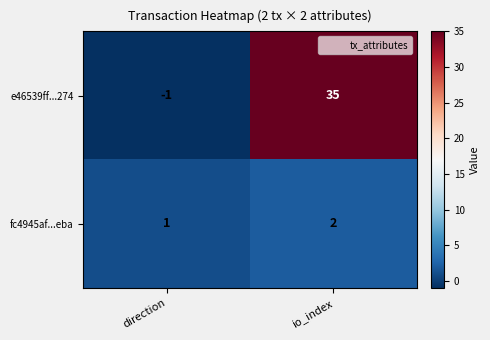

Which series has the widest spread of values?

e46539ff...274